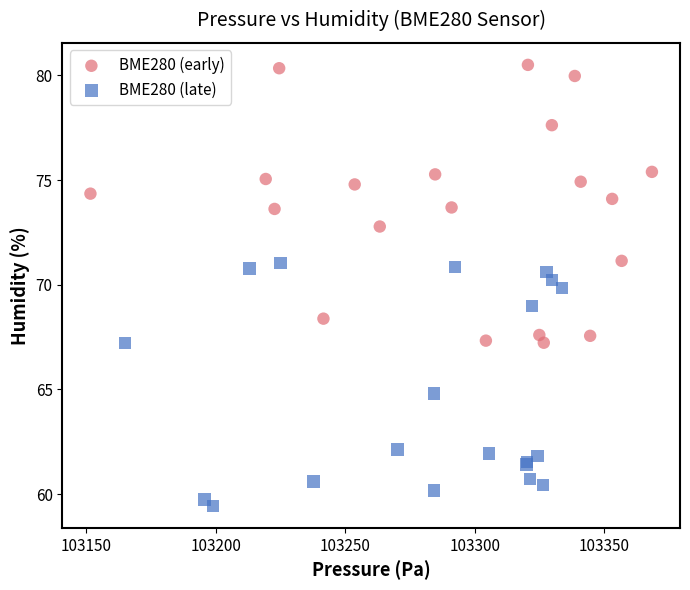

Which series contains the lowest Y value?

BME280 (late)